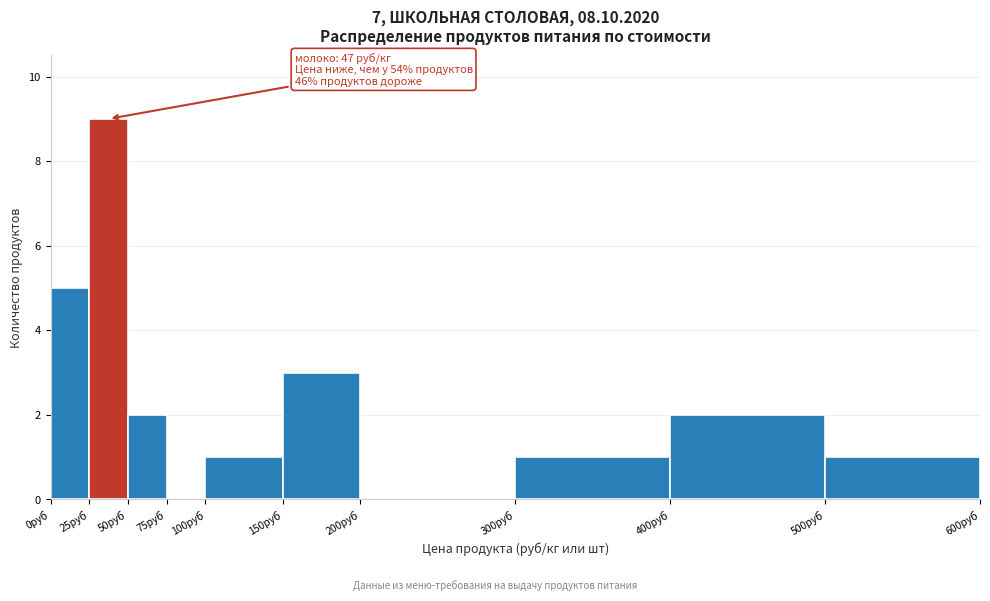

Over which range of the x-axis is the bar tallest?

25 to 50